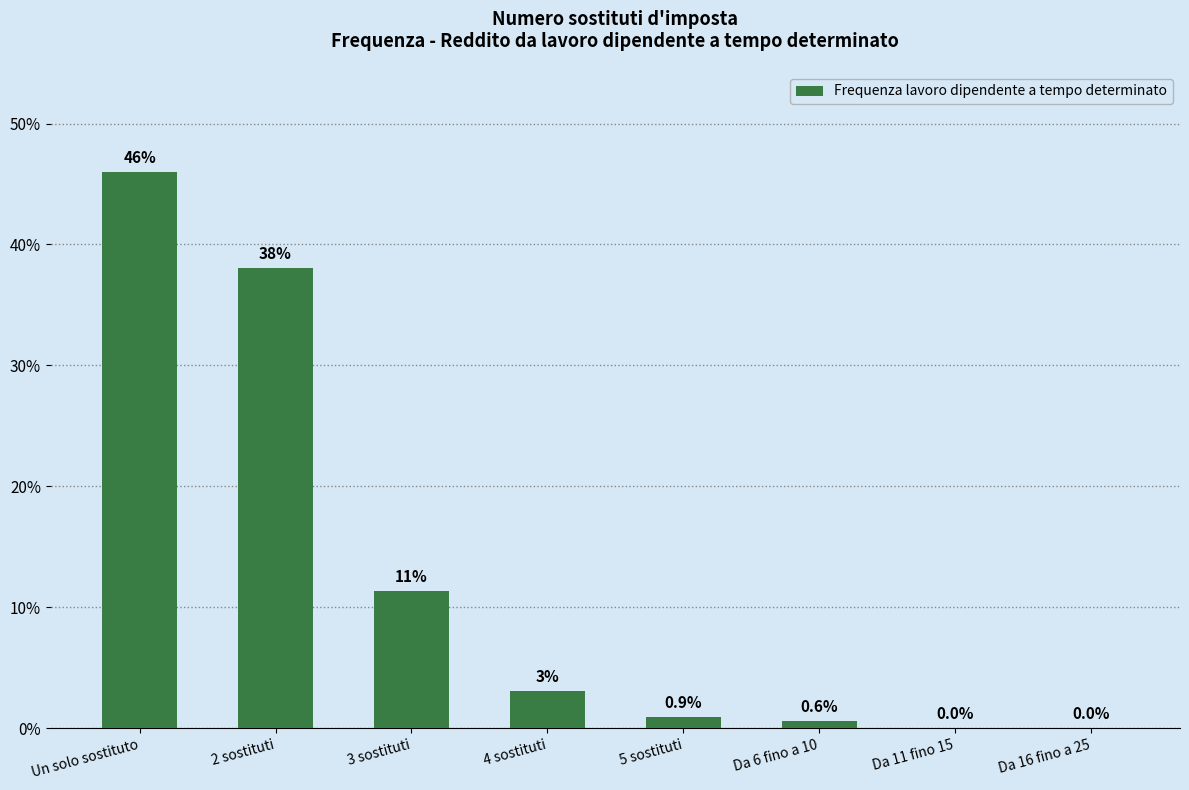

What is the change in value from 5 sostituti to Da 6 fino a 10?

-0.3